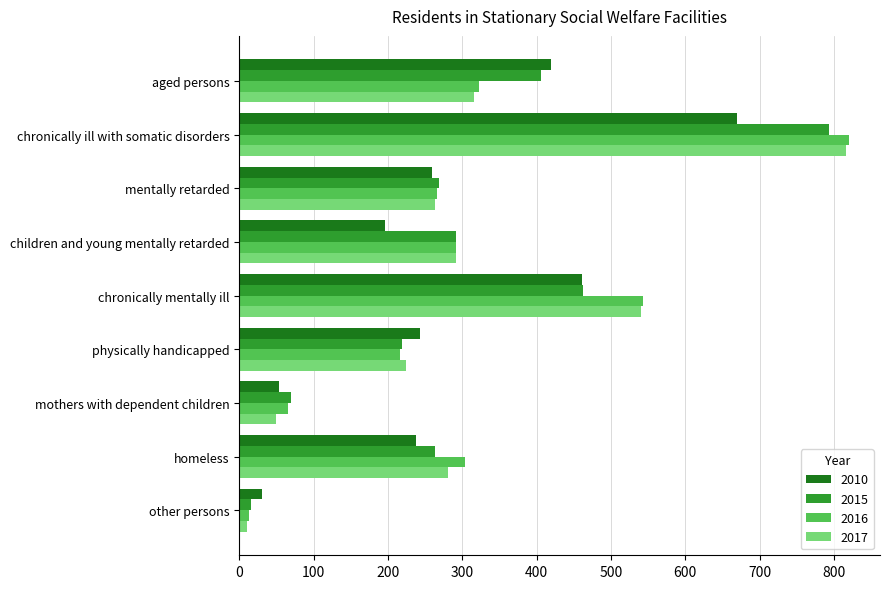

What are all the series names shown in the legend?

2010, 2015, 2016, 2017